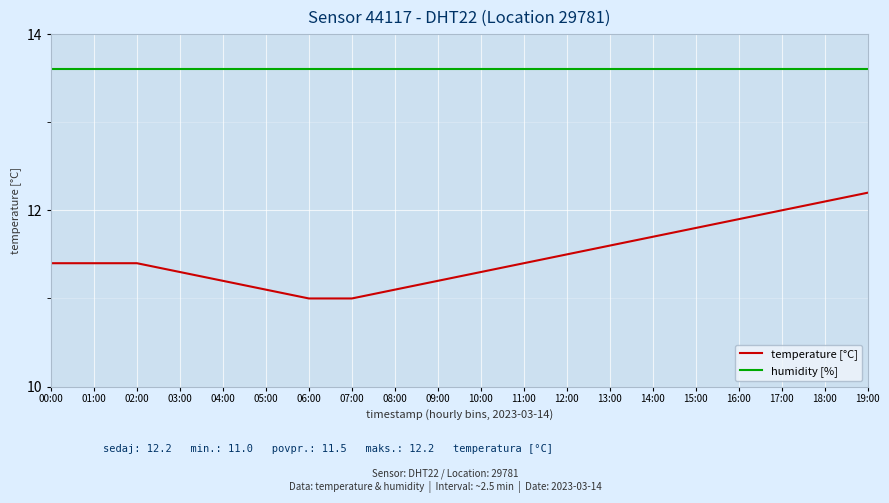

What position from the left is 12:00?

13